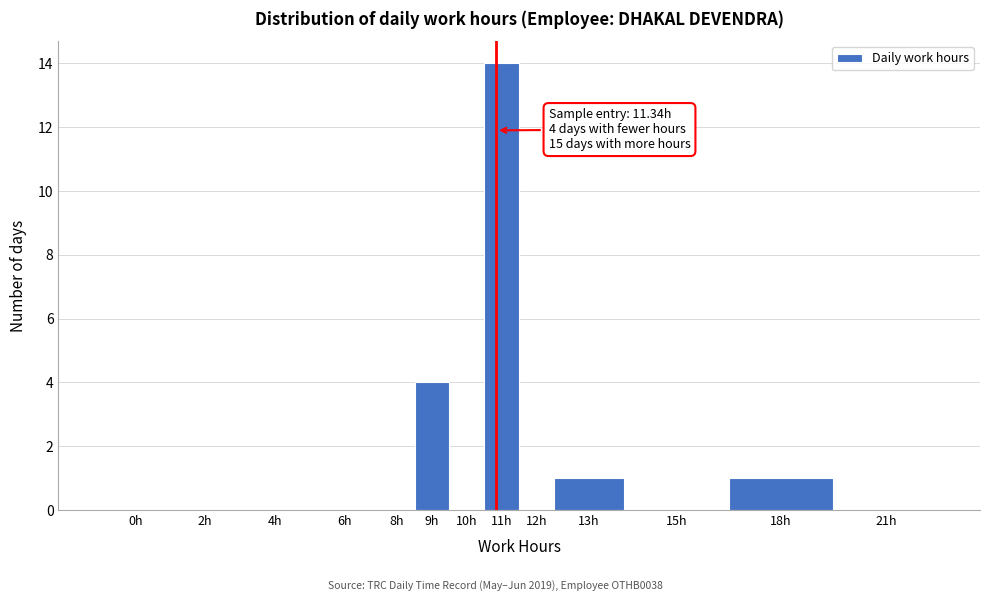

Reading left to right, list all the values displayed in this chart.

0h=0	2h=0	4h=0	6h=0	8h=0	9h=4	10h=0	11h=14	12h=0	13h=1	15h=0	18h=1	21h=0